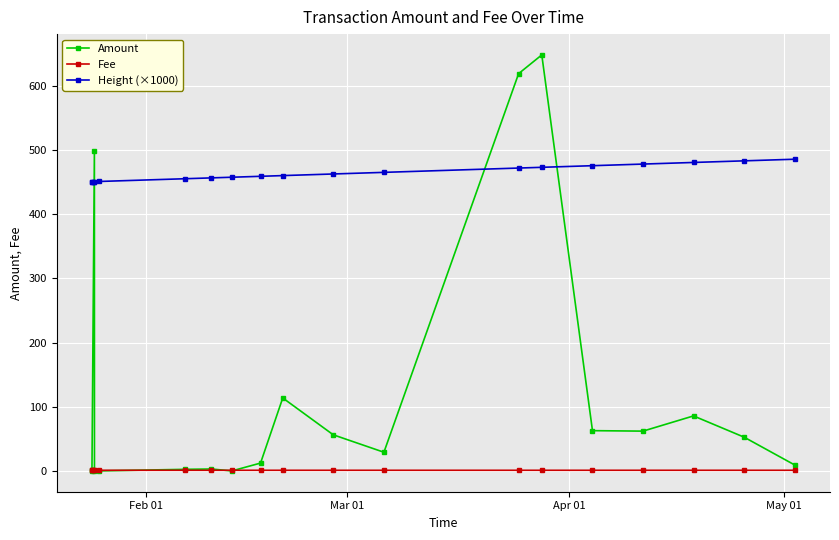

How many intersections are there between Height (×1000) and Amount?

4